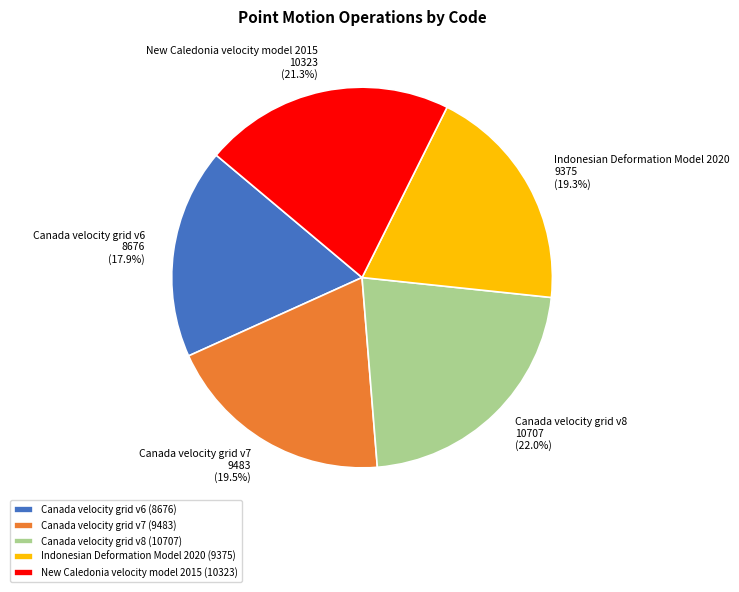

Which category has the smallest portion of the pie?

Canada velocity grid v6